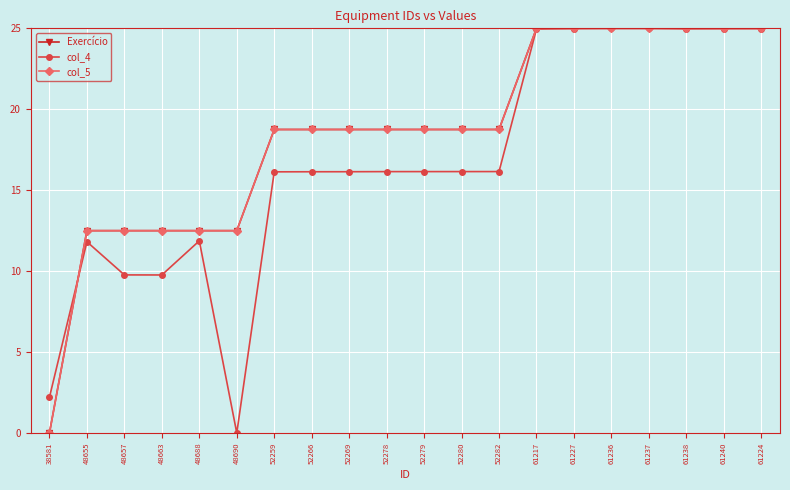

True or false: col_5 has more than 2 interior local peaks.

False